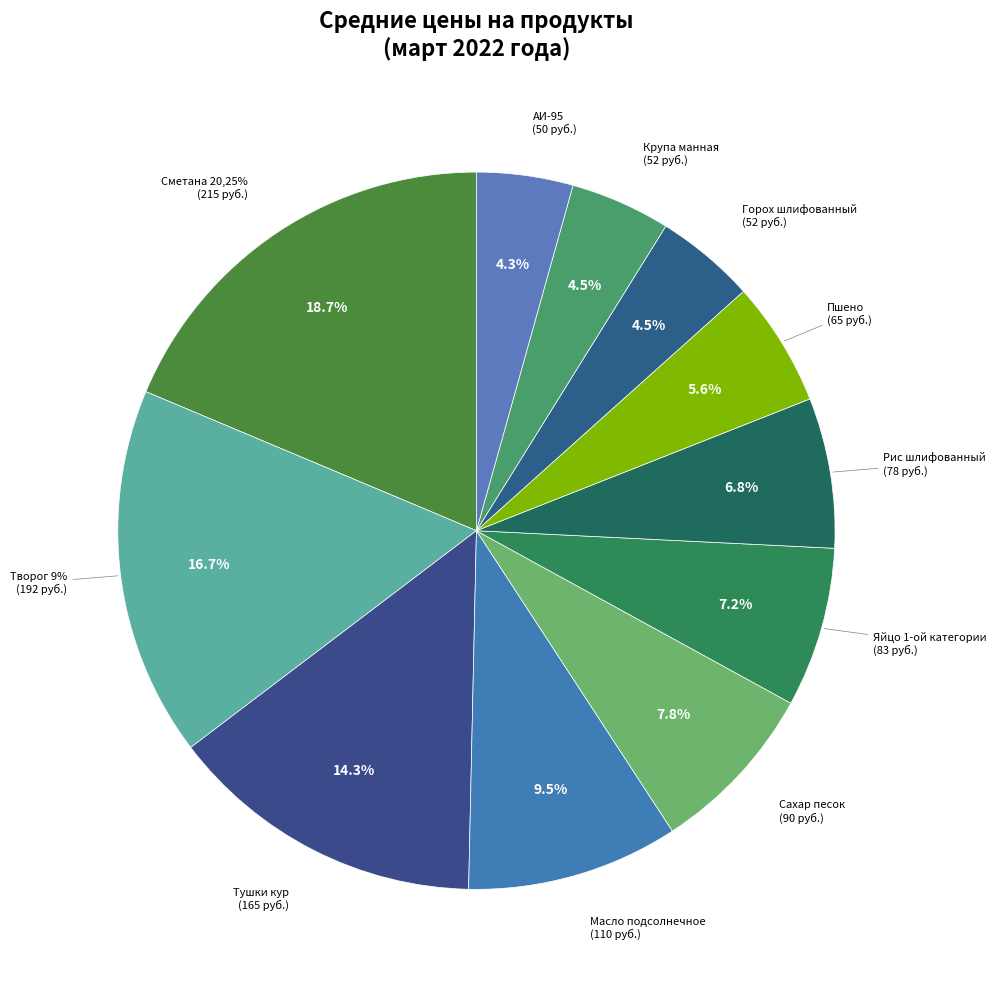

To the nearest percent, what is the average slice percentage?

9%